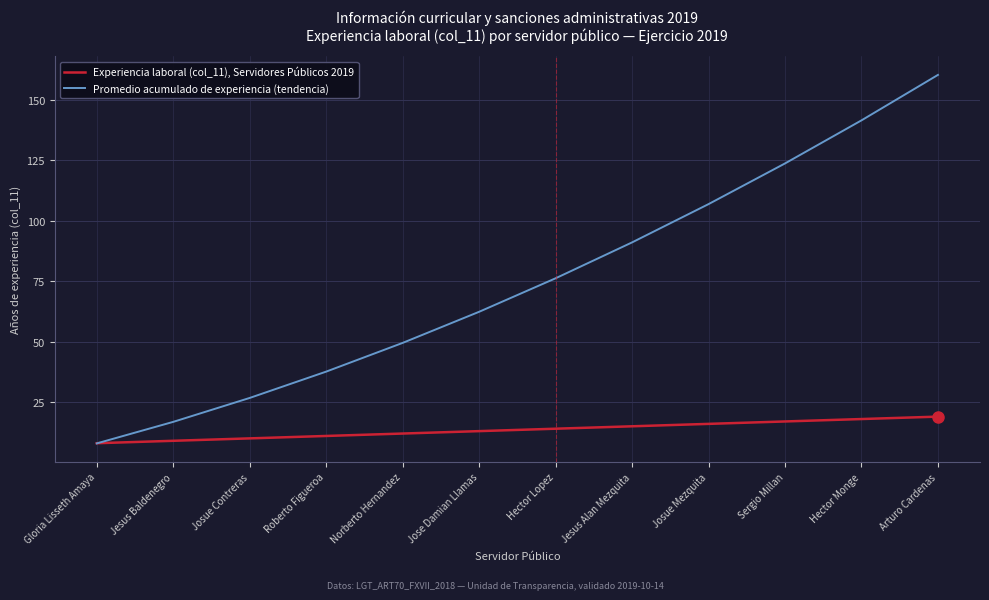

Is the value of Promedio acumulado de experiencia (tendencia) at Josue Contreras greater than the value of Experiencia laboral (col_11), Servidores Públicos 2019 at Norberto Hernandez?

Yes